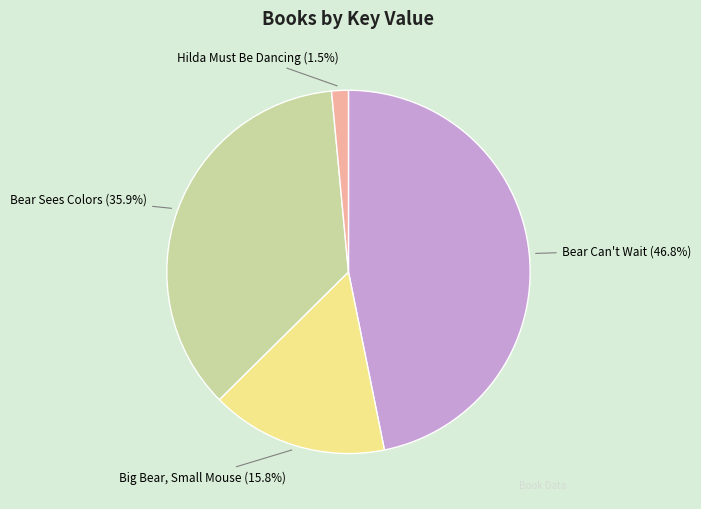

What percentage do Big Bear, Small Mouse and Bear Sees Colors together represent?

51.7%